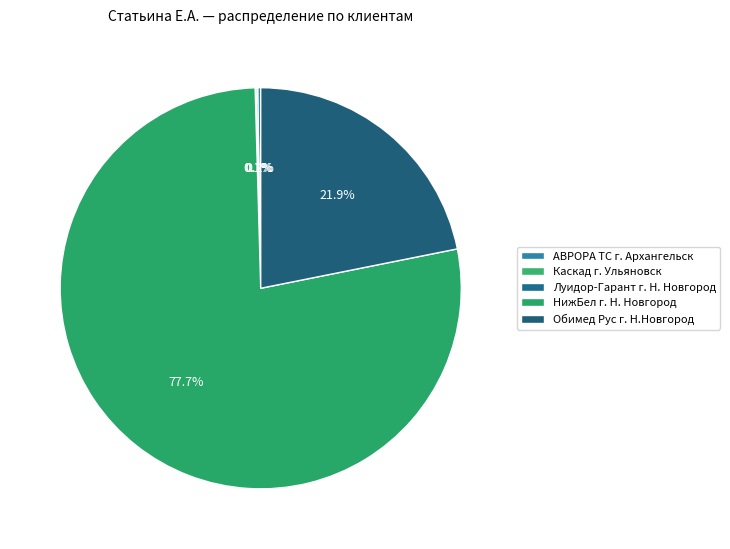

To the nearest percent, what is the difference between the Обимед Рус г. Н.Новгород and НижБел г. Н. Новгород slice percentages?

56%